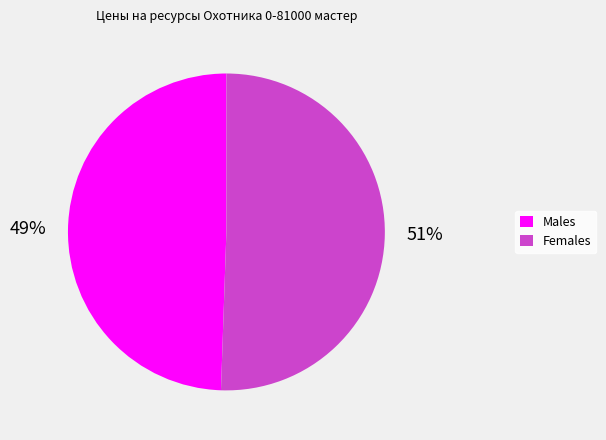

Is Males the majority of the pie?

No